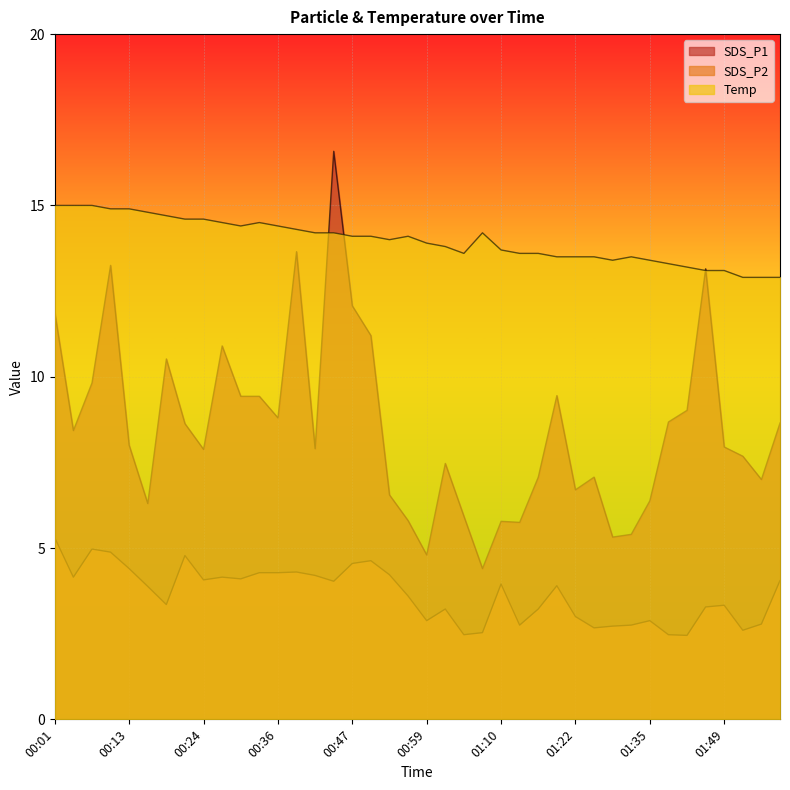

What is the maximum value for SDS_P1?

16.6